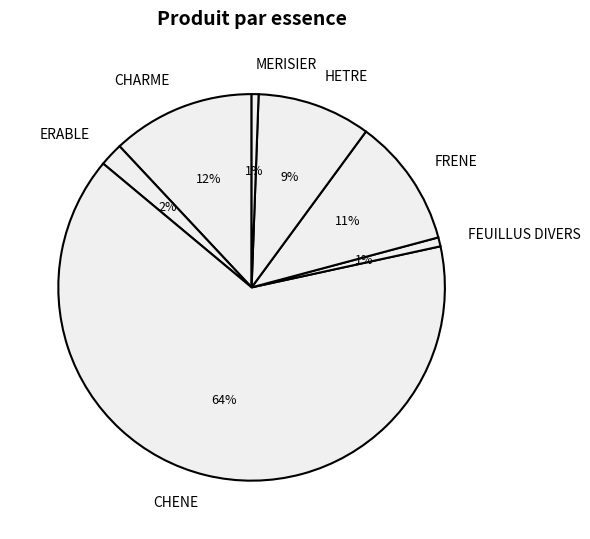

Is there a majority slice in this chart?

Yes